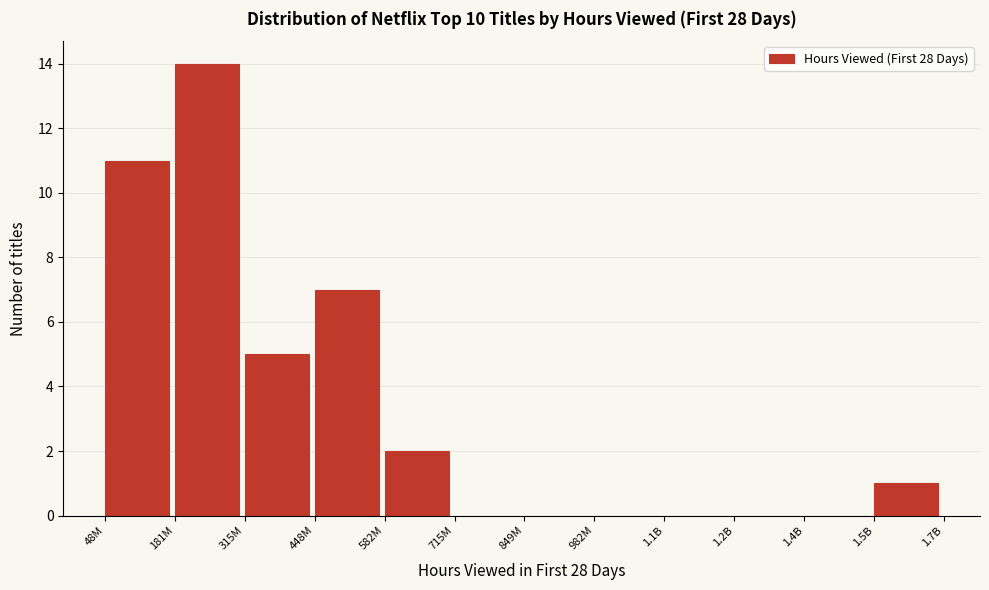

Reading right to left, transcribe all the data shown in this chart.

1.5B=1	1.4B=0	1.2B=0	1.1B=0	982M=0	849M=0	715M=0	582M=2	448M=7	315M=5	181M=14	48M=11